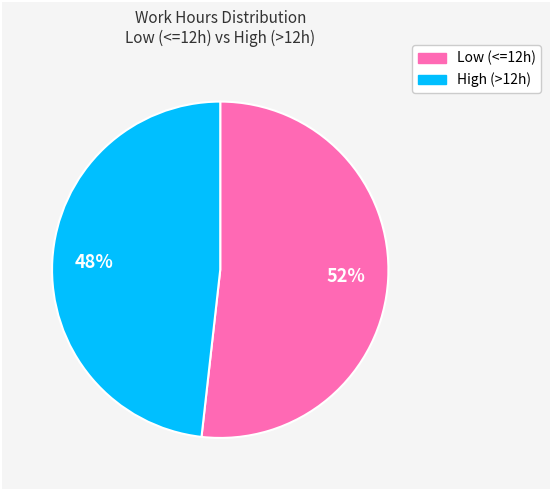

To the nearest percent, what is the average slice percentage?

50%